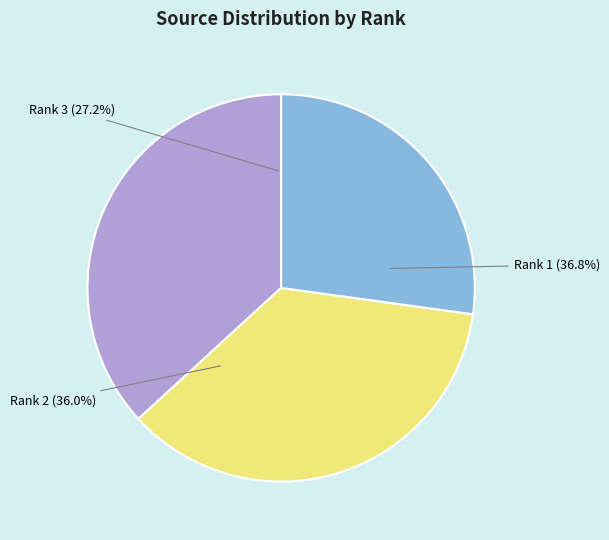

What is the ratio of the value at Rank 1 (Sourceid: 21246) to the value at Rank 3 (Sourceid: 15680)?

1.4